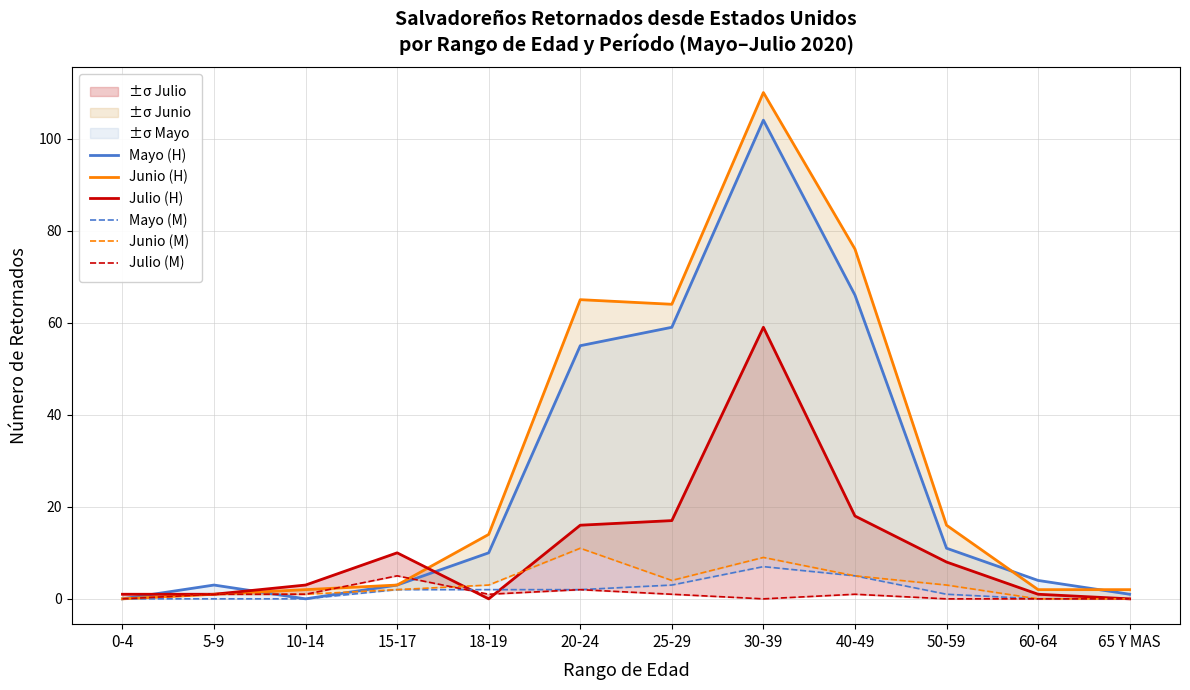

Does the chart have visible grid lines?

Yes